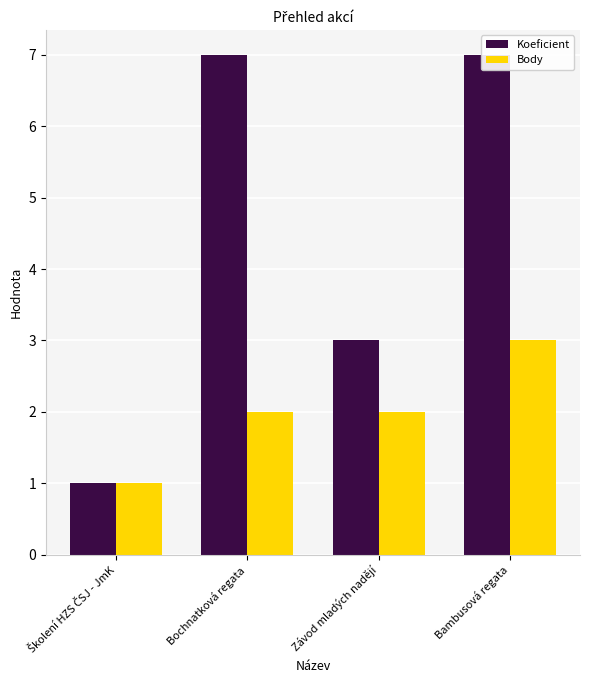

List the series in order of their overall mean, lowest first.

Body, Koeficient